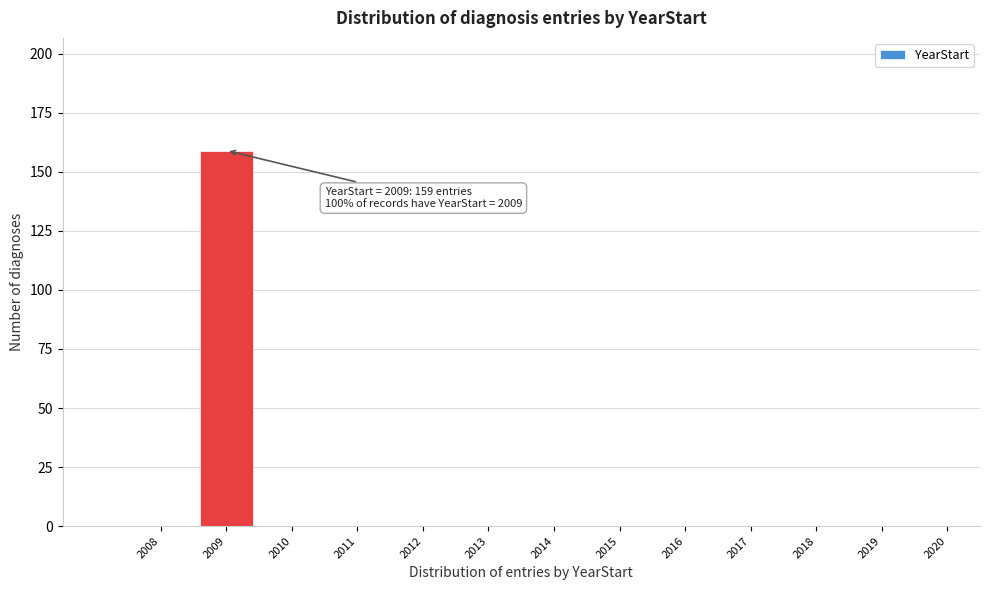

Reading left to right, list all the values displayed in this chart.

2008=0	2009=159	2010=0	2011=0	2012=0	2013=0	2014=0	2015=0	2016=0	2017=0	2018=0	2019=0	2020=0